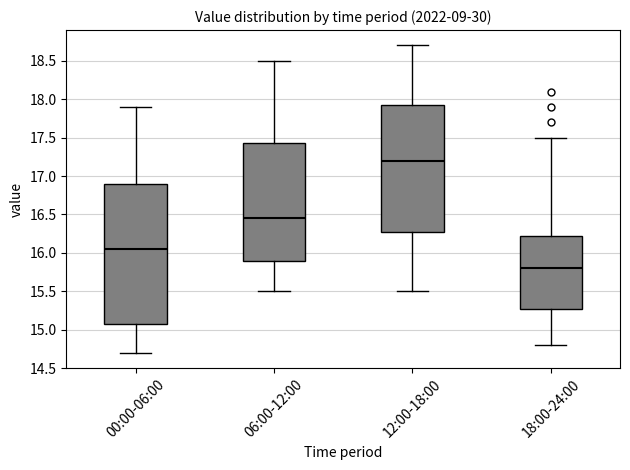

Where does the median line of the box for 12:00-18:00 sit on the y-axis? The values are not printed on the chart, so give them approximately, as read against the axis.

17.20